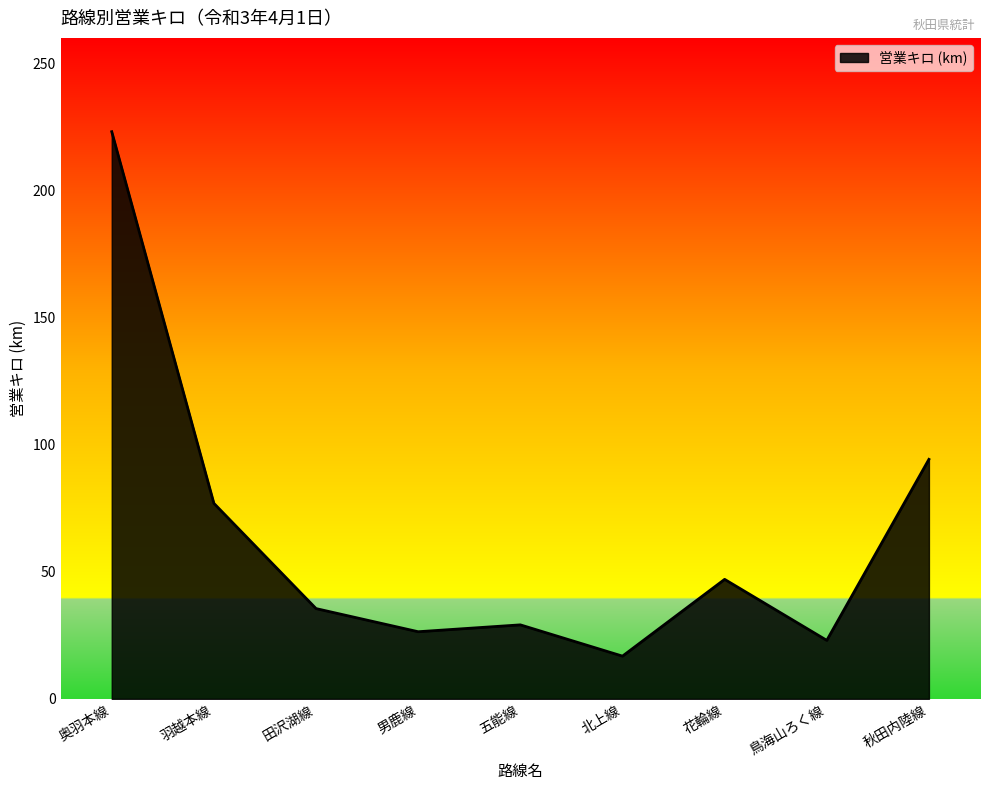

Rank the categories by value from lowest to highest.

北上線, 鳥海山ろく線, 男鹿線, 五能線, 田沢湖線, 花輪線, 羽越本線, 秋田内陸線, 奥羽本線